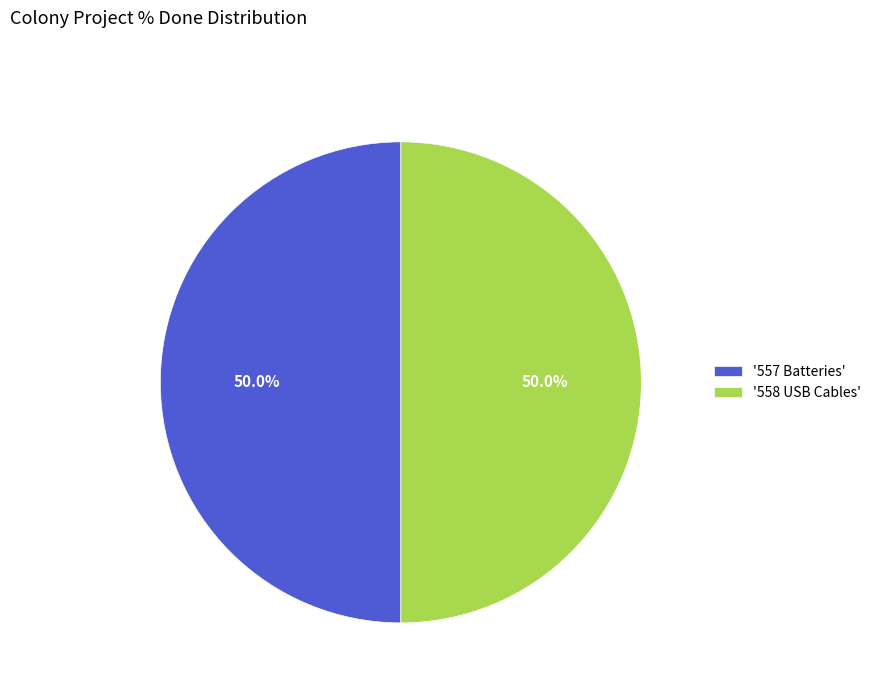

Approximately how many times larger is the value at '558 USB Cables' compared to '557 Batteries'?

1.0